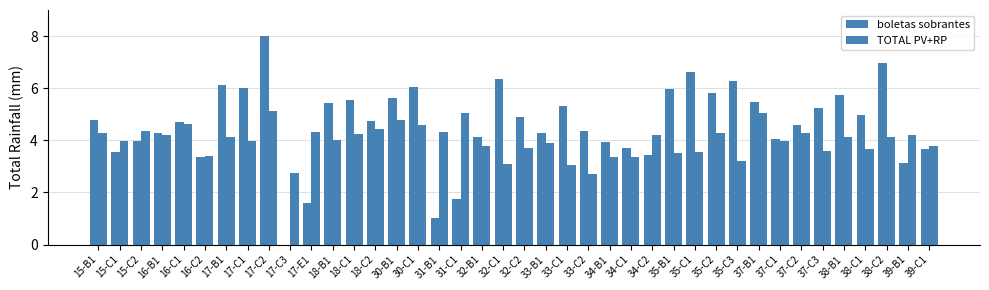

Rank the series at 37-B1 from highest to lowest value.

boletas sobrantes, TOTAL PV+RP